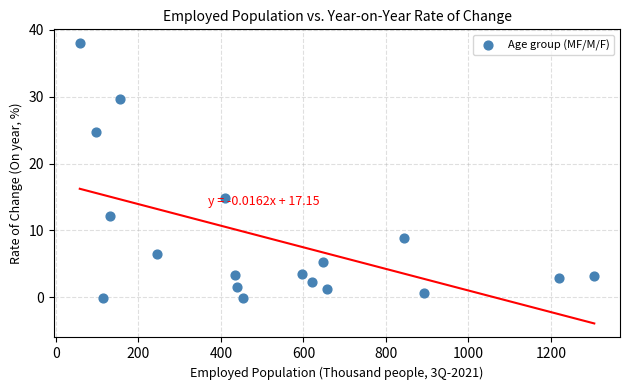

What Y value in the scatter plot is closest to 18?

14.8